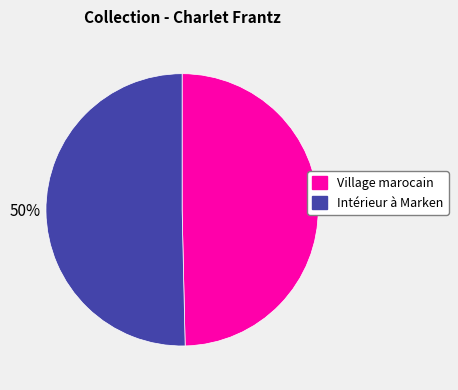

What percentage is the Village marocain slice, to the nearest percent?

50%